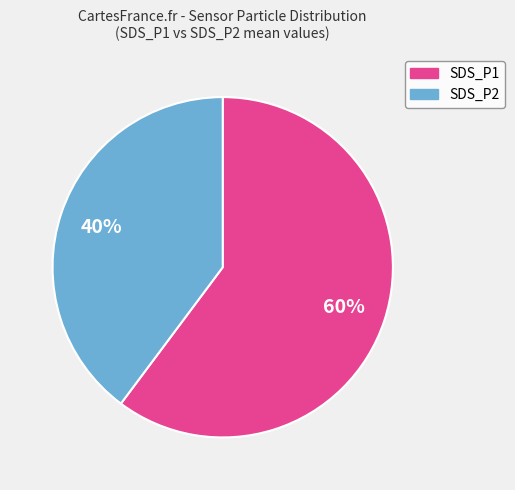

Approximately how many times larger is the value at SDS_P2 compared to SDS_P1?

0.7